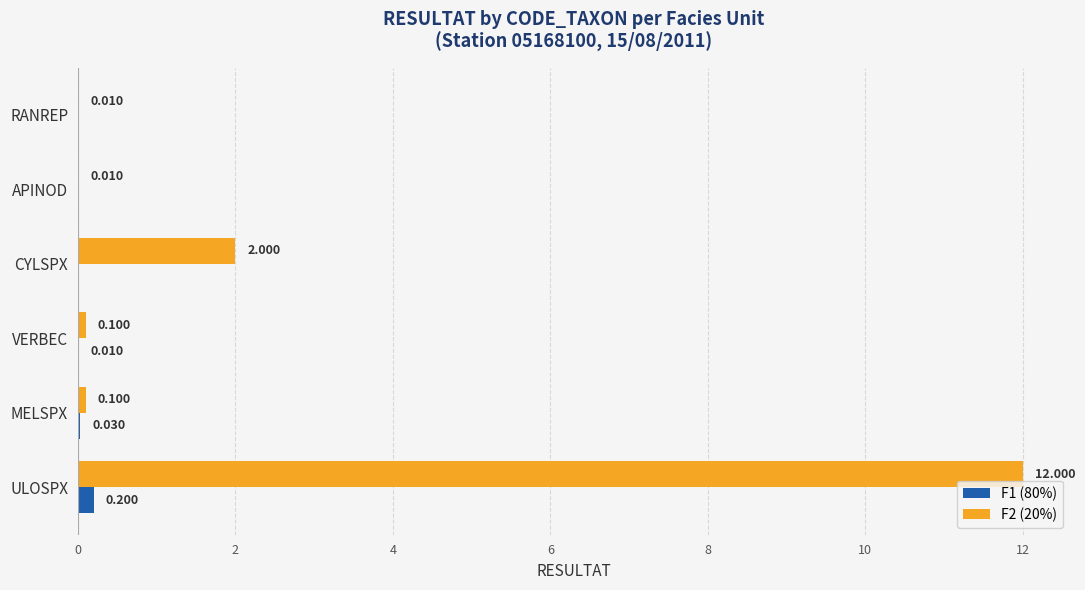

Is the value of F1 (80%) at CYLSPX greater than the value of F2 (20%) at CYLSPX?

No